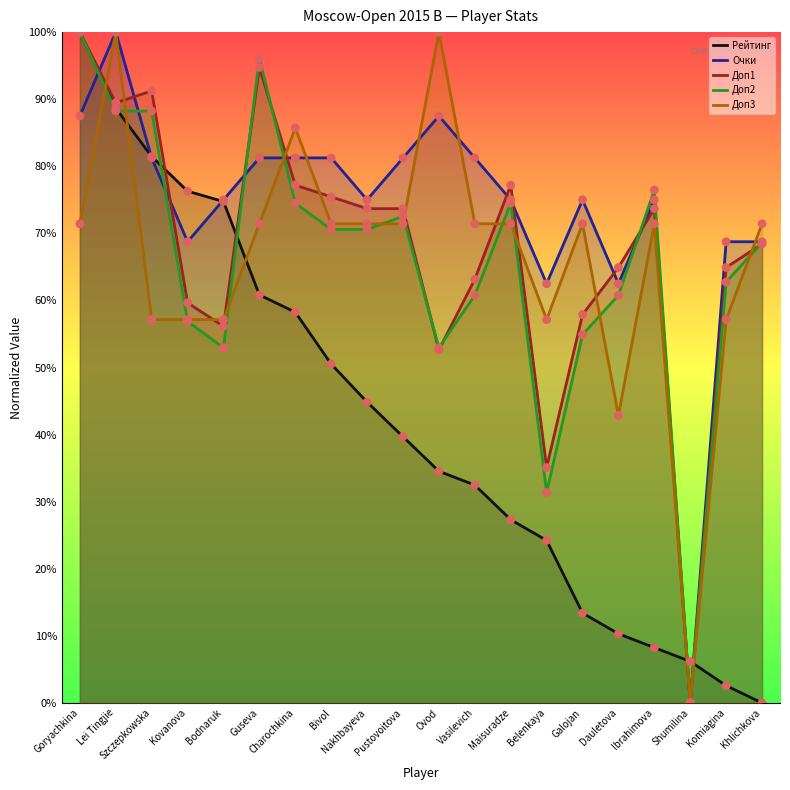

Which series contains the lowest Y value?

Рейтинг